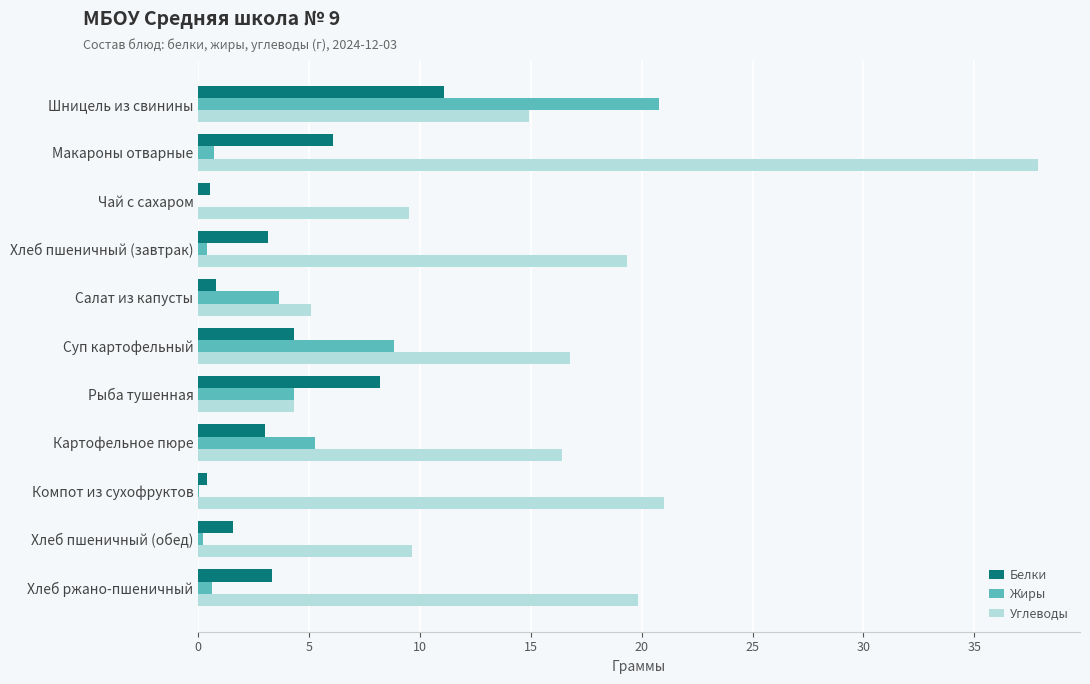

True or false: Углеводы has a value of 4.3 at Рыба тушенная.

True